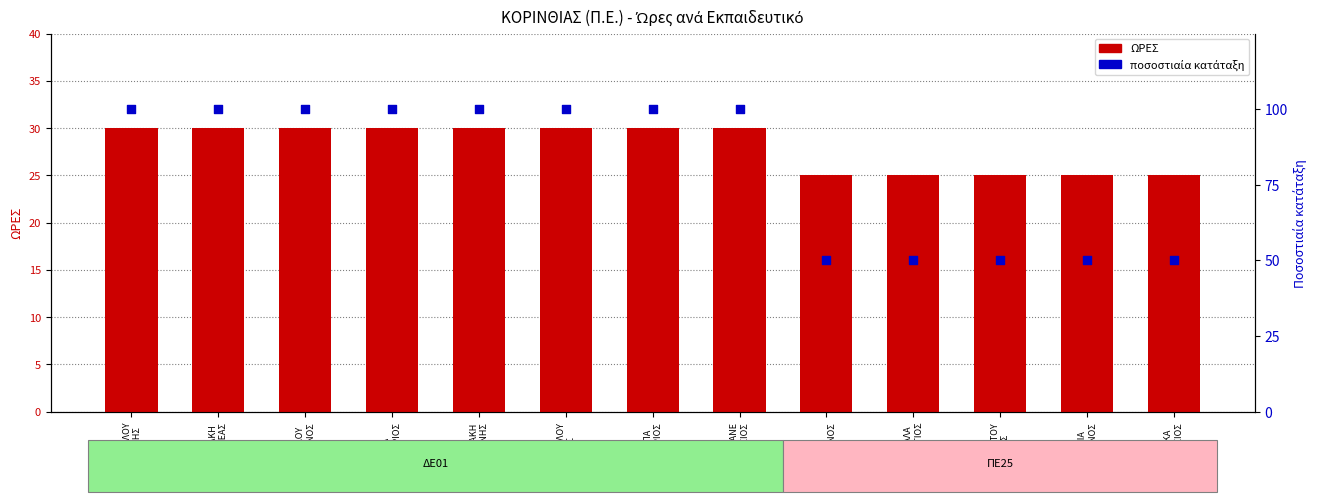

What are all the series names shown in the legend?

ΩΡΕΣ, ποσοστιαία κατάταξη